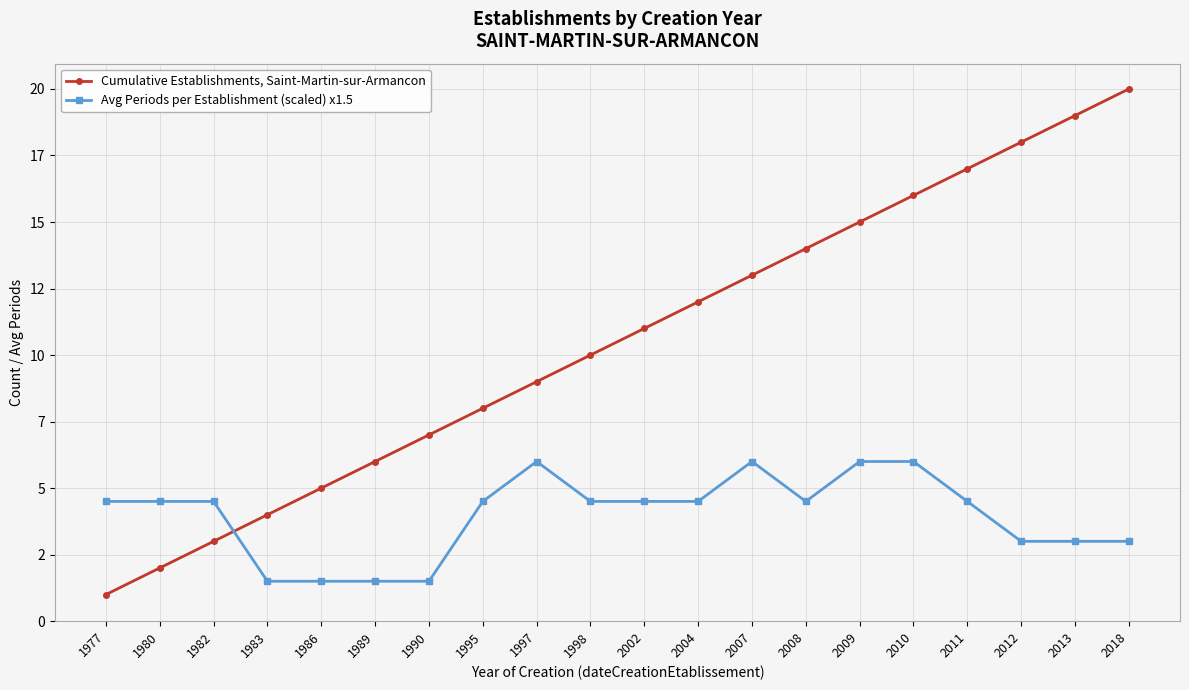

What are all the series names shown in the legend?

Cumulative Establishments, Saint-Martin-sur-Armancon, Avg Periods per Establishment (scaled) x1.5